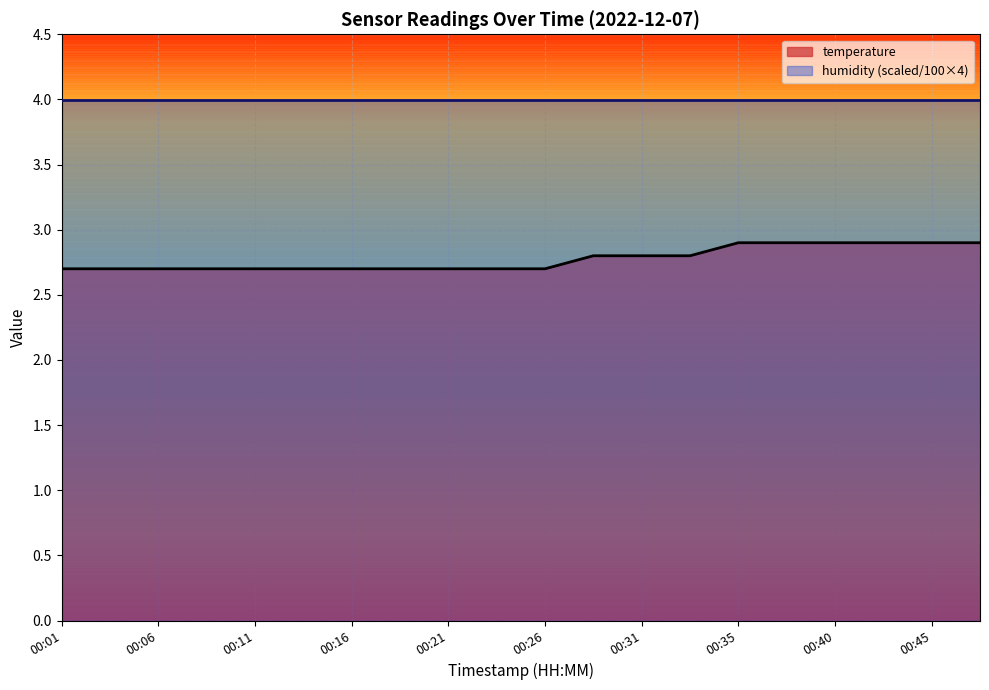

The chart shows a value of 4.9 at 00:40. True or false?

False